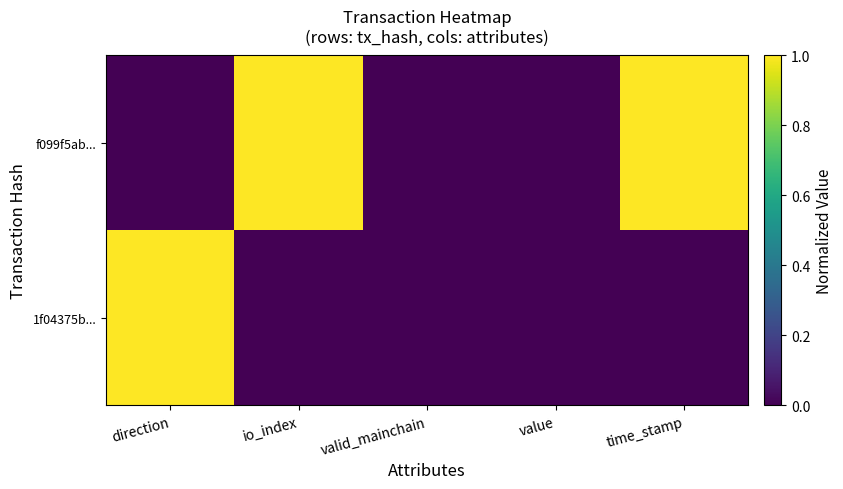

At which category is the sum across all series the highest?

direction